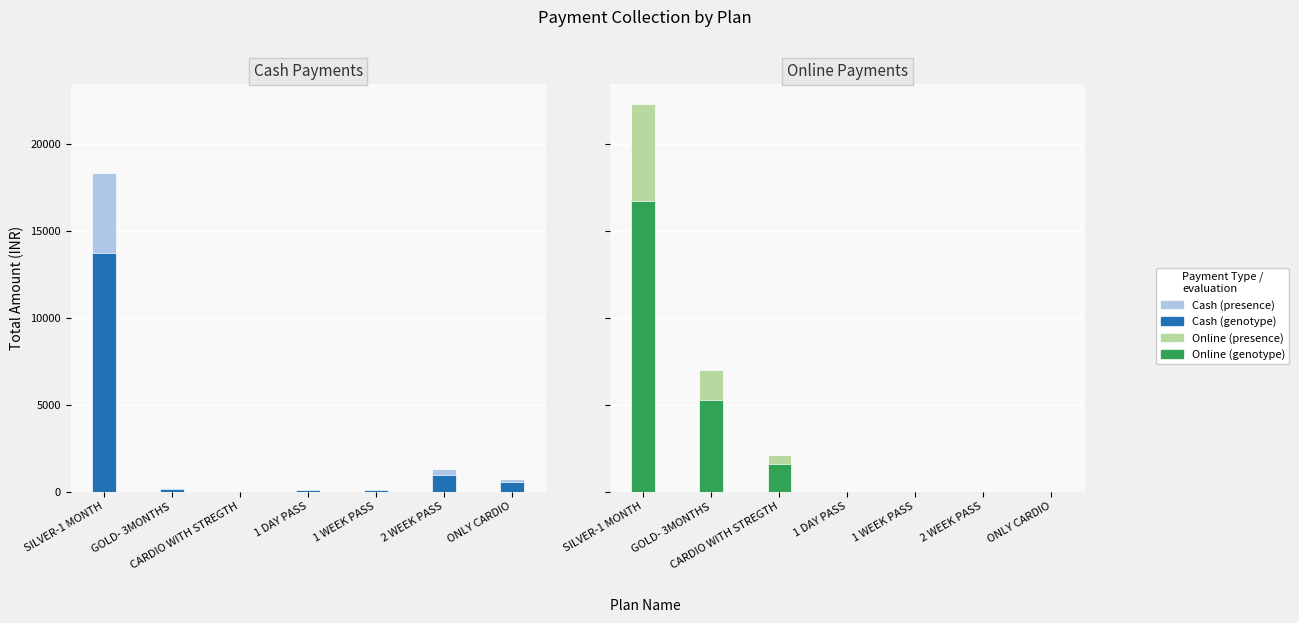

Reading right to left, what are all the values shown in this chart?

Cash (light): 700	1300	100	100	0	200	18300
Cash (dark): 525	975	75	75	0	150	13725
Online (light): 0	0	0	0	2100	7000	22300
Online (dark): 0	0	0	0	1575	5250	16725